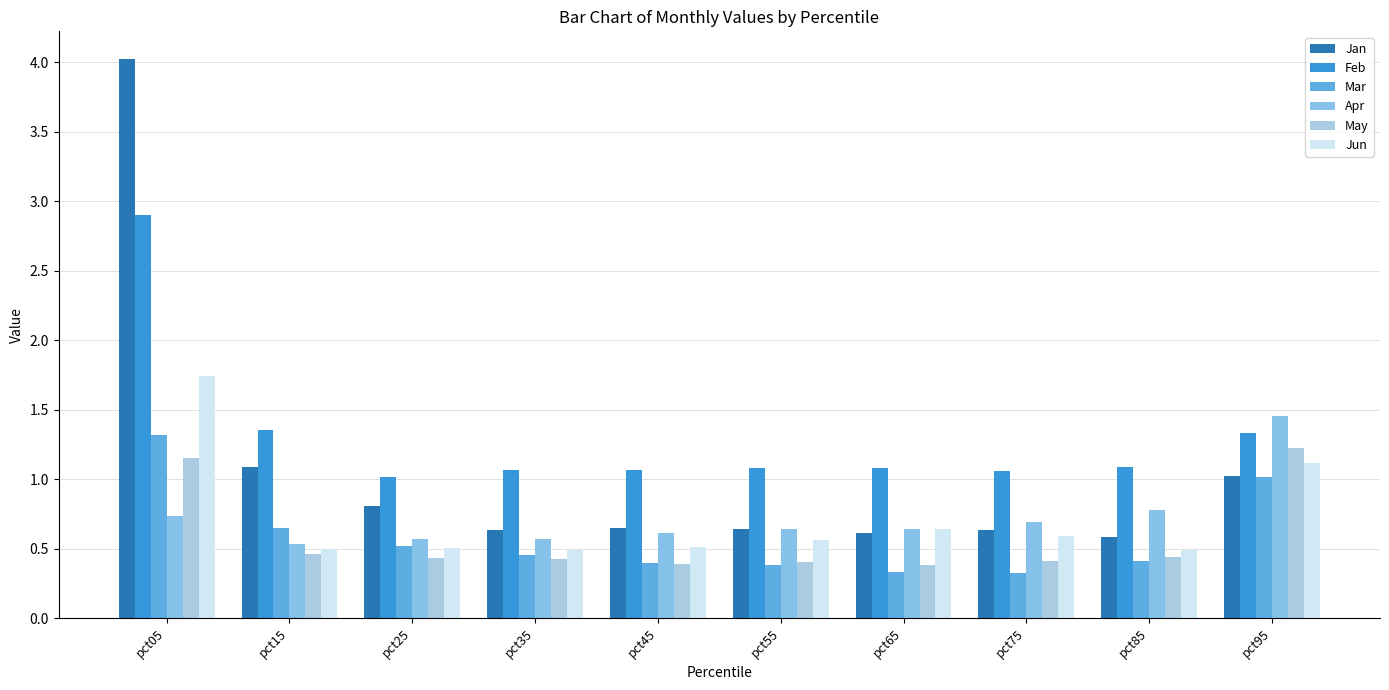

What is the value of the Jan bar at the 8th from the left?

0.6